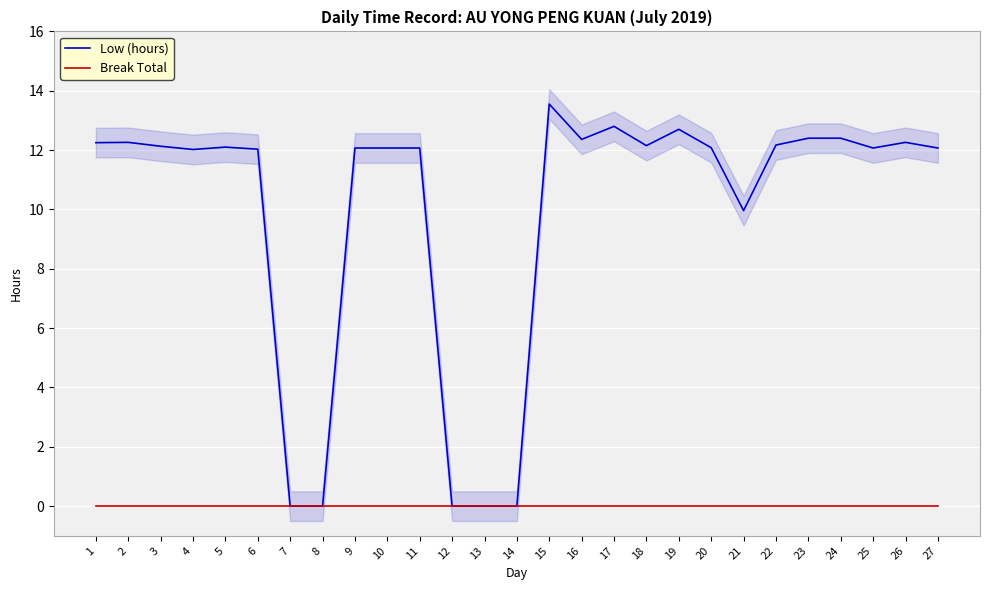

At 20, list the series in order from smallest to largest.

Break Total, Low (hours)